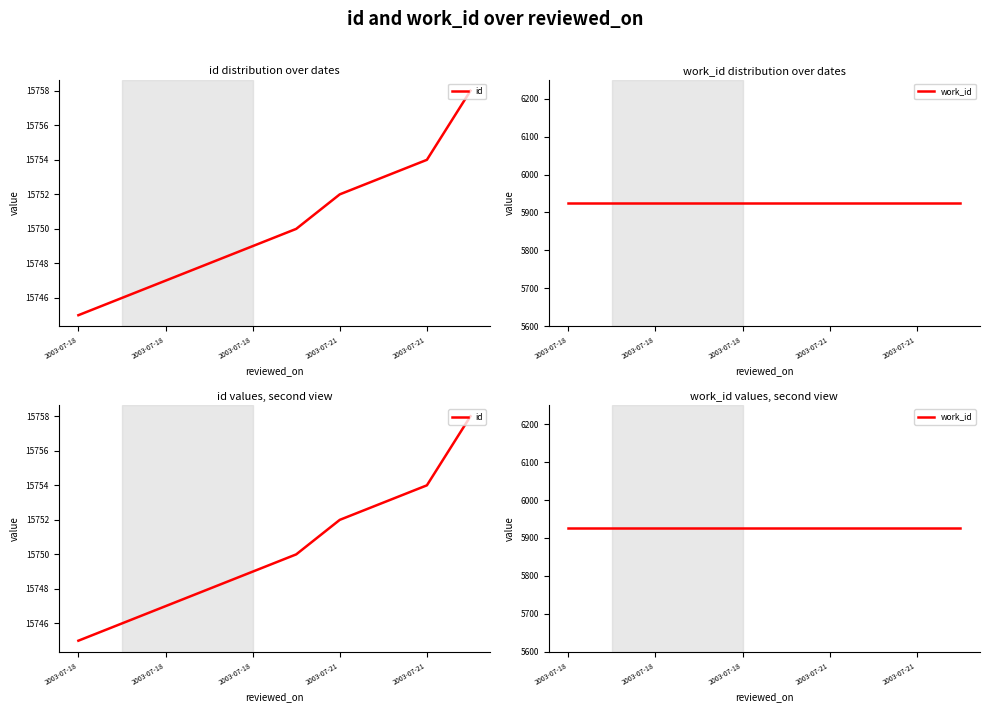

What is the spread (max minus min) of values at 2003-07-21?

9827